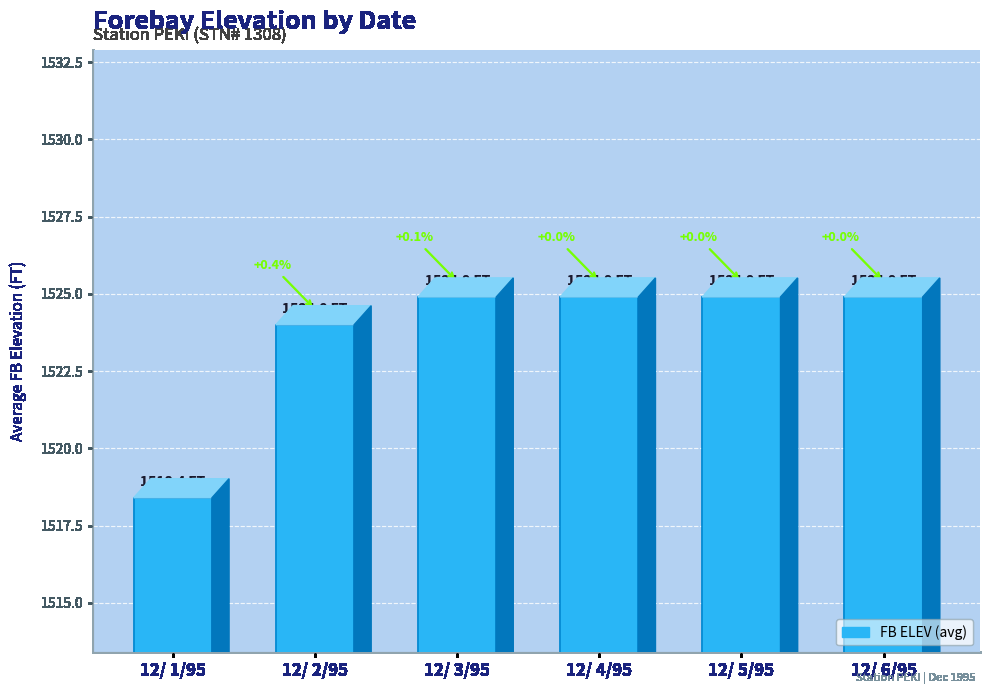

List the labels in order of value, smallest first.

12/ 1/95, 12/ 2/95, 12/ 3/95, 12/ 4/95, 12/ 5/95, 12/ 6/95